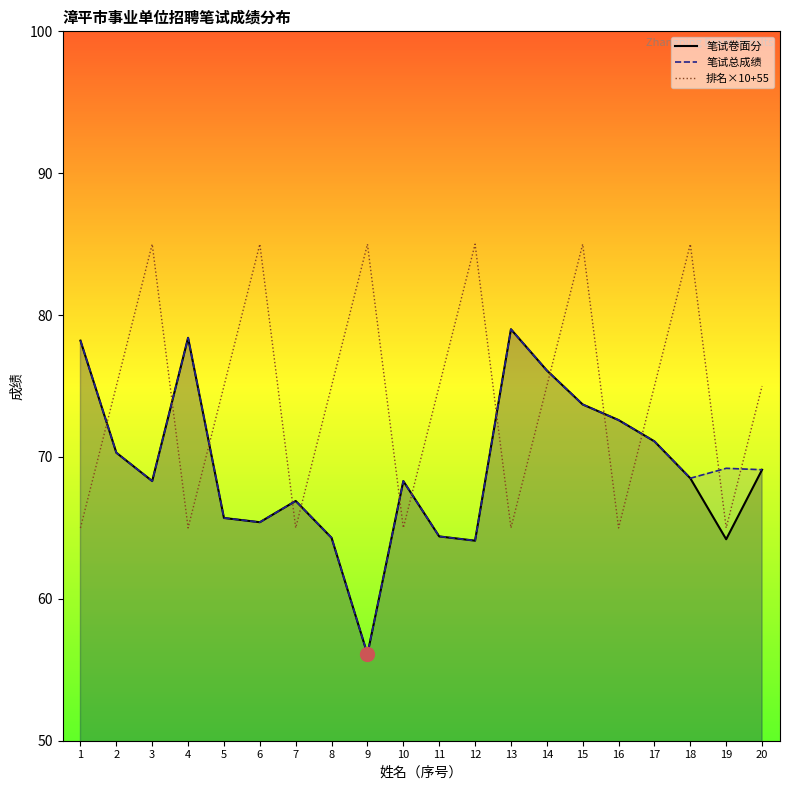

How many values in the 笔试卷面分 series are below 68?

8